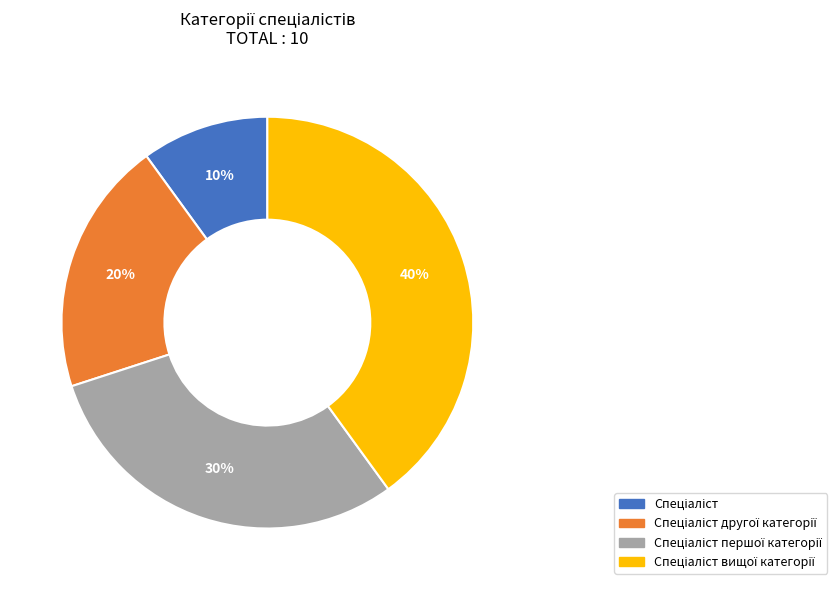

To the nearest percent, what is the difference between the largest and smallest slice percentages?

30%